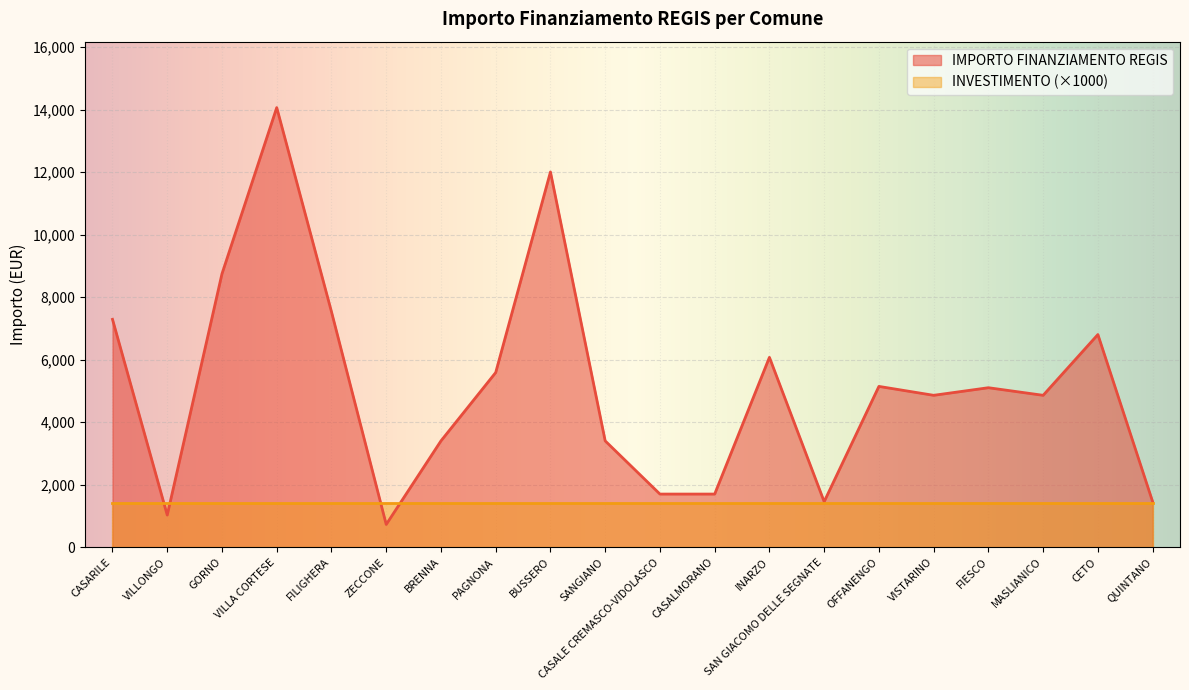

How many categories are shown in the chart?

20